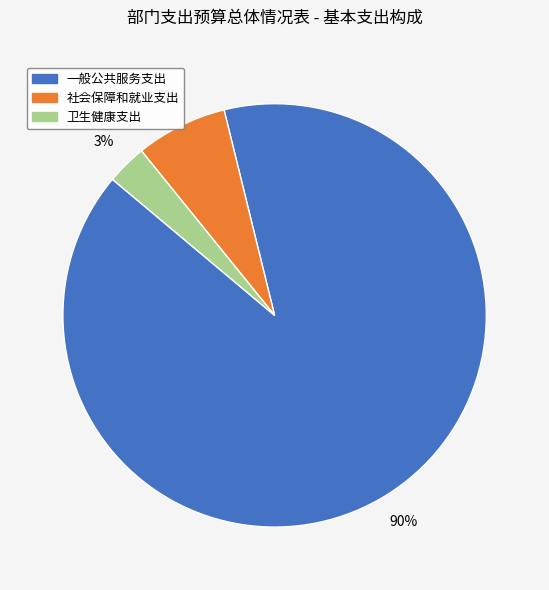

Between 卫生健康支出 and 社会保障和就业支出, which is larger?

社会保障和就业支出